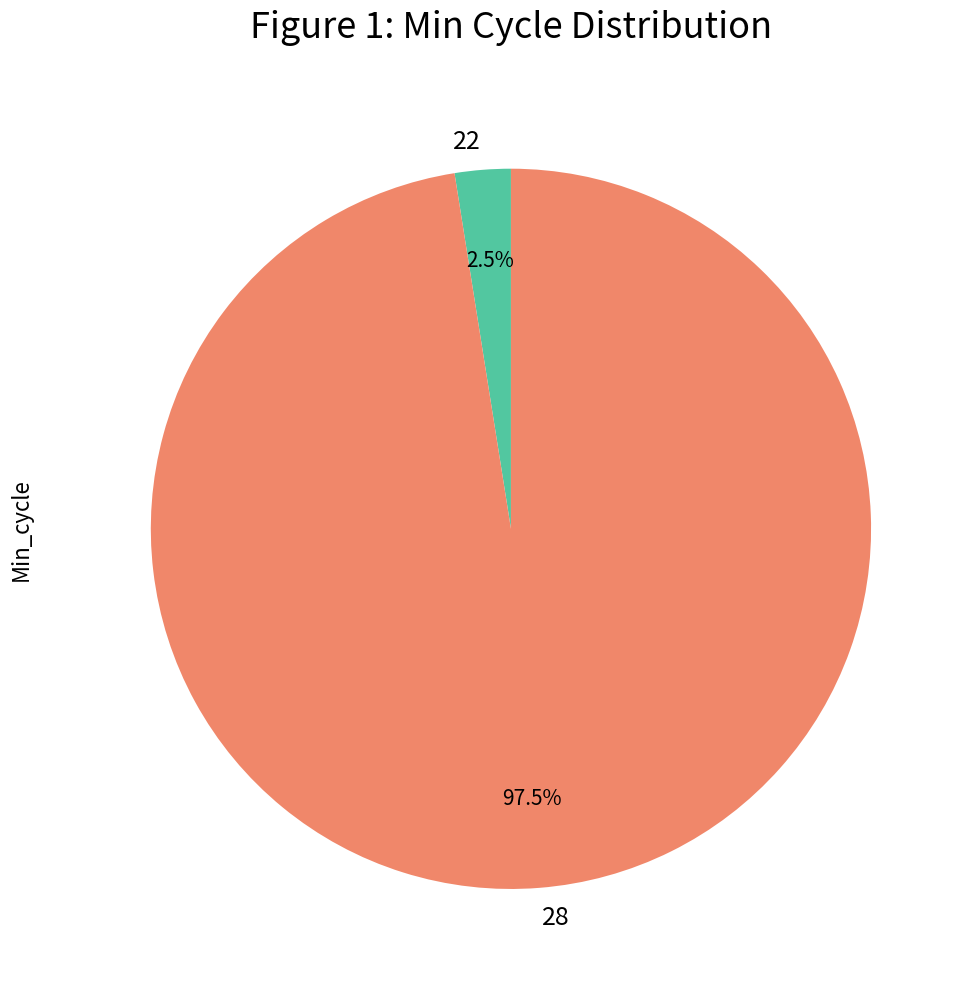

How much of the chart is everything except 28?

2.5%